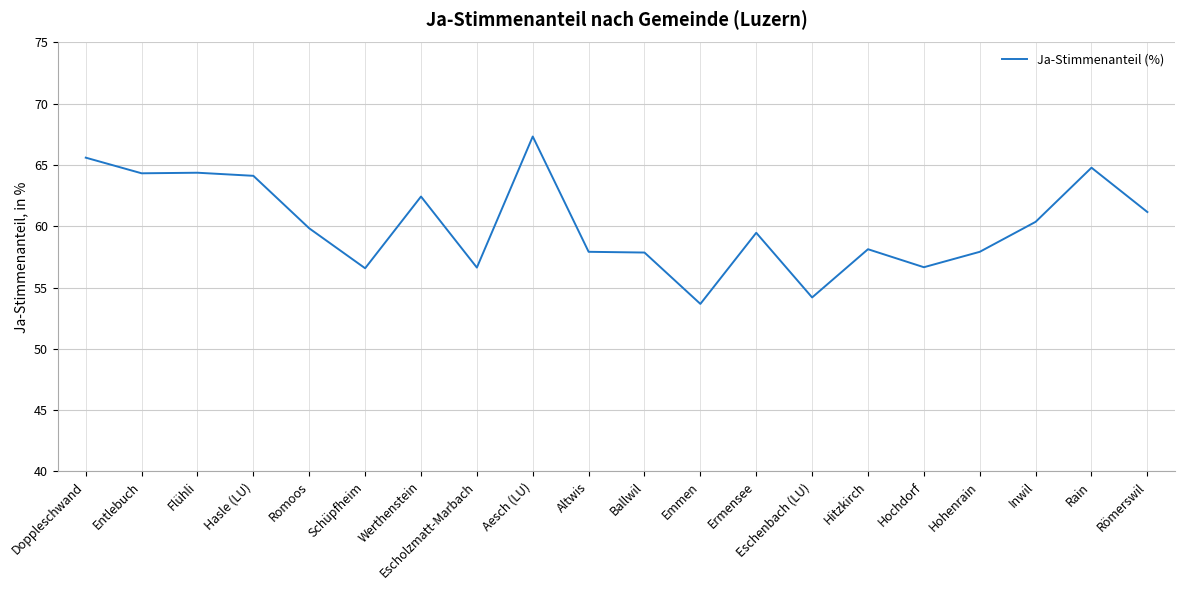

What is the change in value from Flühli to Inwil?

-4.0